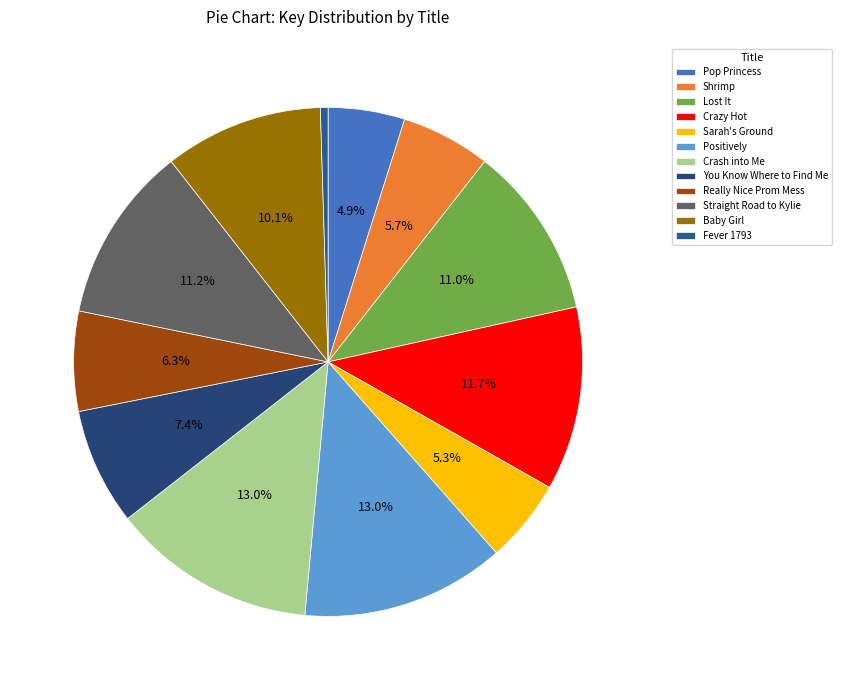

The Fever 1793 slice represents 0% of the pie. True or false?

True